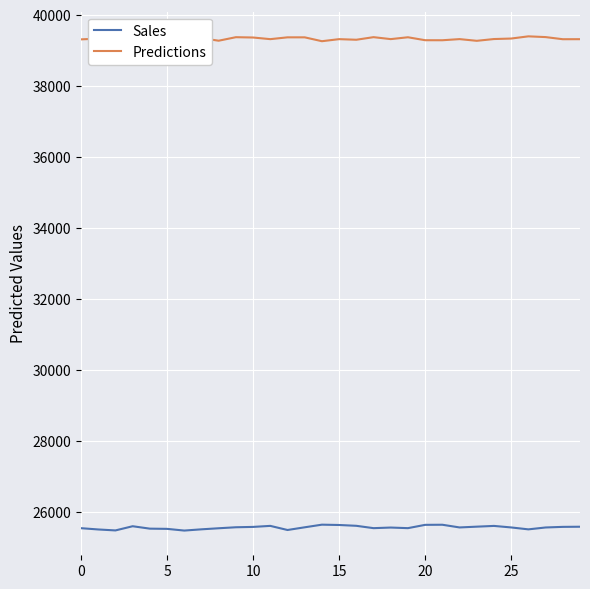

What is the highest value of the Sales series?

25644